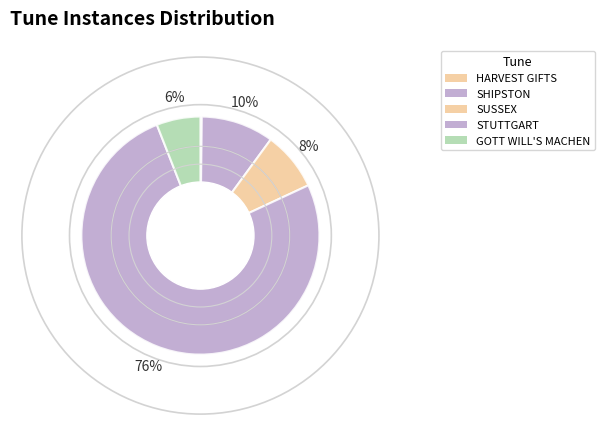

What is the largest slice in the pie chart?

STUTTGART